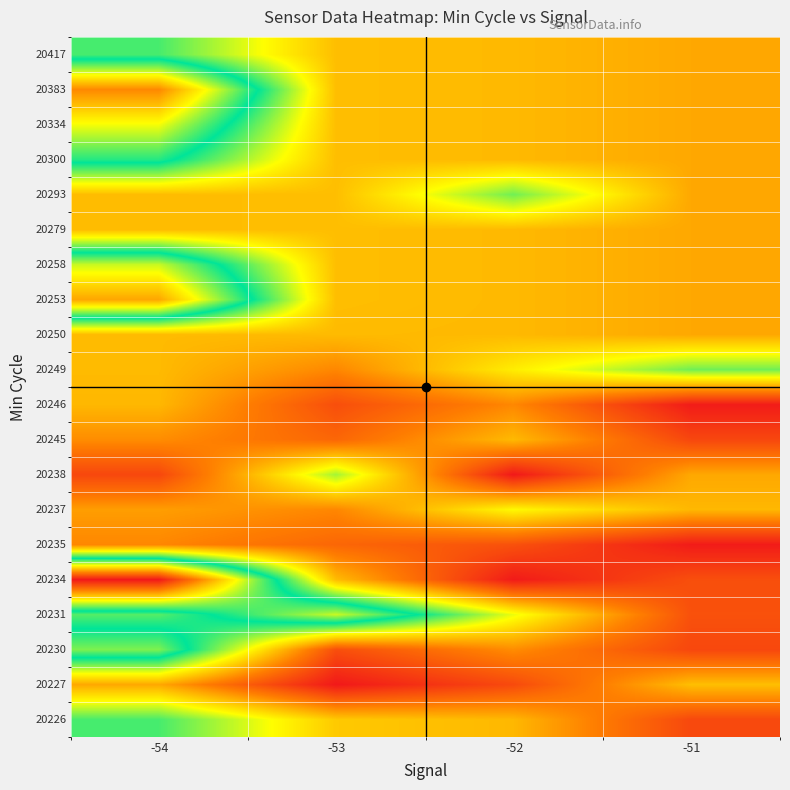

Reading left to right, extract all data points from this chart.

20226: -54=0.5	-53=0.7	-52=0.8	-51=0.9
20227: -54=0.8	-53=1.0	-52=0.9	-51=0.8
20230: -54=0.4	-53=0.9	-52=0.8	-51=0.9
20231: -54=0.6	-53=0.4	-52=0.7	-51=0.9
20234: -54=0.0	-53=0.8	-52=1.0	-51=0.9
20235: -54=0.8	-53=0.9	-52=0.9	-51=1.0
20237: -54=0.8	-53=0.8	-52=0.7	-51=0.8
20238: -54=0.9	-53=0.6	-52=1.0	-51=0.8
20245: -54=0.8	-53=0.9	-52=0.8	-51=0.9
20246: -54=0.8	-53=0.9	-52=0.8	-51=1.0
20249: -54=0.8	-53=0.8	-52=0.7	-51=0.6
20250: -54=0.8	-53=0.8	-52=0.8	-51=0.8
20253: -54=0.2	-53=0.8	-52=0.8	-51=0.8
20258: -54=0.4	-53=0.8	-52=0.8	-51=0.8
20279: -54=0.8	-53=0.8	-52=0.8	-51=0.8
20293: -54=0.8	-53=0.8	-52=0.6	-51=0.8
20300: -54=0.5	-53=0.8	-52=0.8	-51=0.8
20334: -54=0.3	-53=0.8	-52=0.8	-51=0.8
20383: -54=0.2	-53=0.8	-52=0.8	-51=0.8
20417: -54=0.5	-53=0.8	-52=0.8	-51=0.8